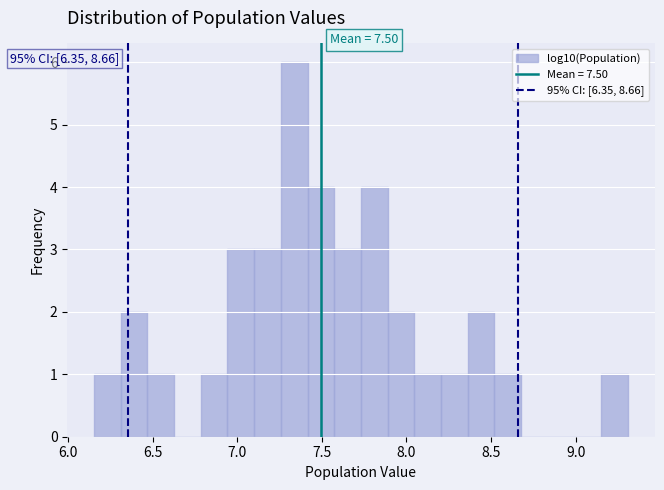

Read against the x-axis, roughly where is the centre of the tallest bar?

7.35